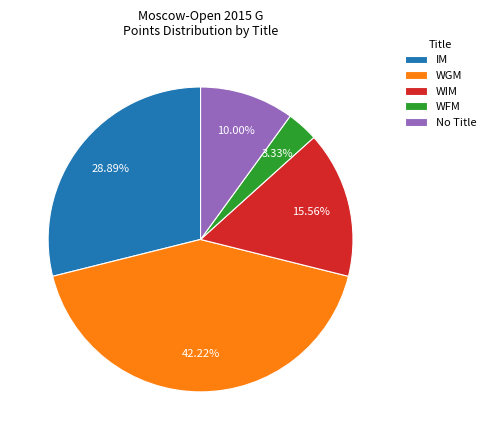

How many segments does this pie chart have?

5